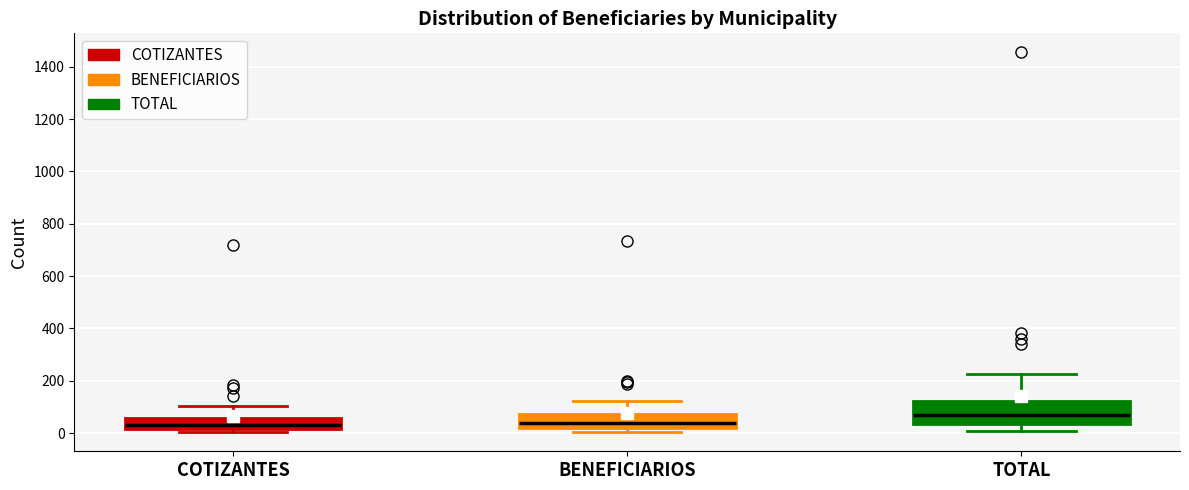

Reading left to right, read every box against the y-axis: the position of its median line, the range the box covers, and the ends of its whiskers. The values are not printed on the chart, so give them approximately, as read against the axis.

COTIZANTES: median 40, box 20 to 60, whiskers 0 to 100
BENEFICIARIOS: median 40, box 20 to 80, whiskers 0 to 120
TOTAL: median 60, box 40 to 120, whiskers 0 to 220